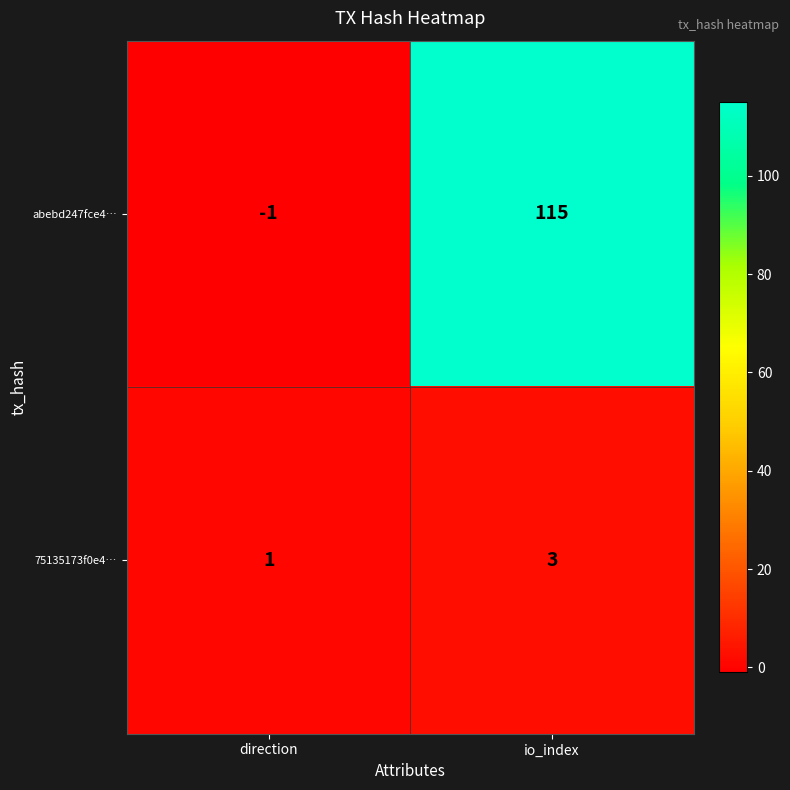

At which category does the chart reach its peak across all series?

io_index